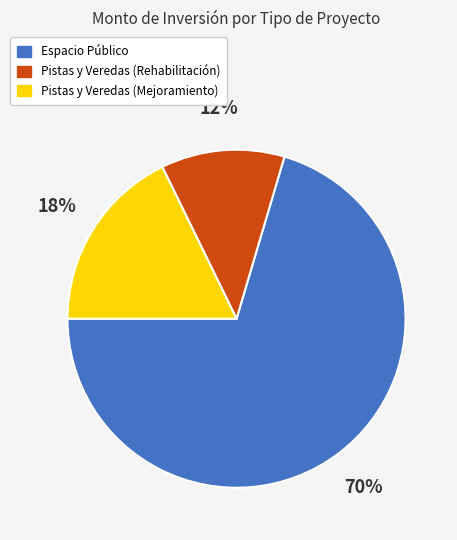

How many segments does this pie chart have?

3